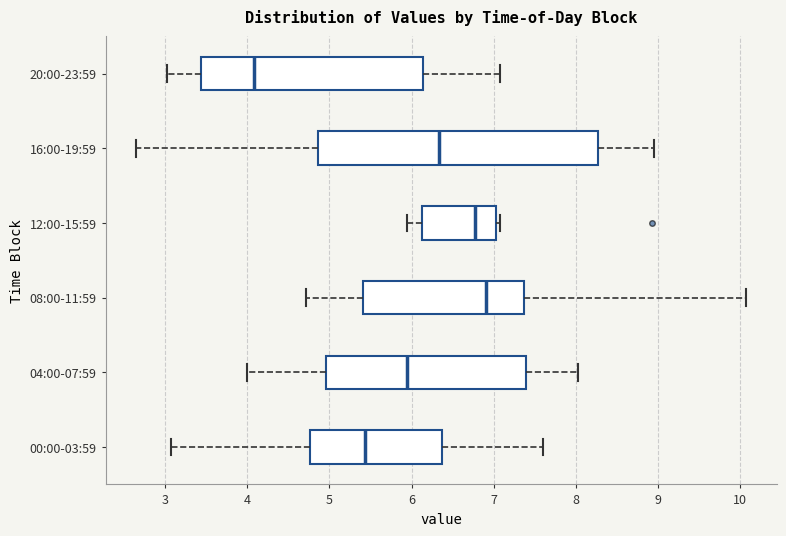

Where does the left whisker of the box for 00:00-03:59 end on the x-axis? The values are not printed on the chart, so give them approximately, as read against the axis.

3.1